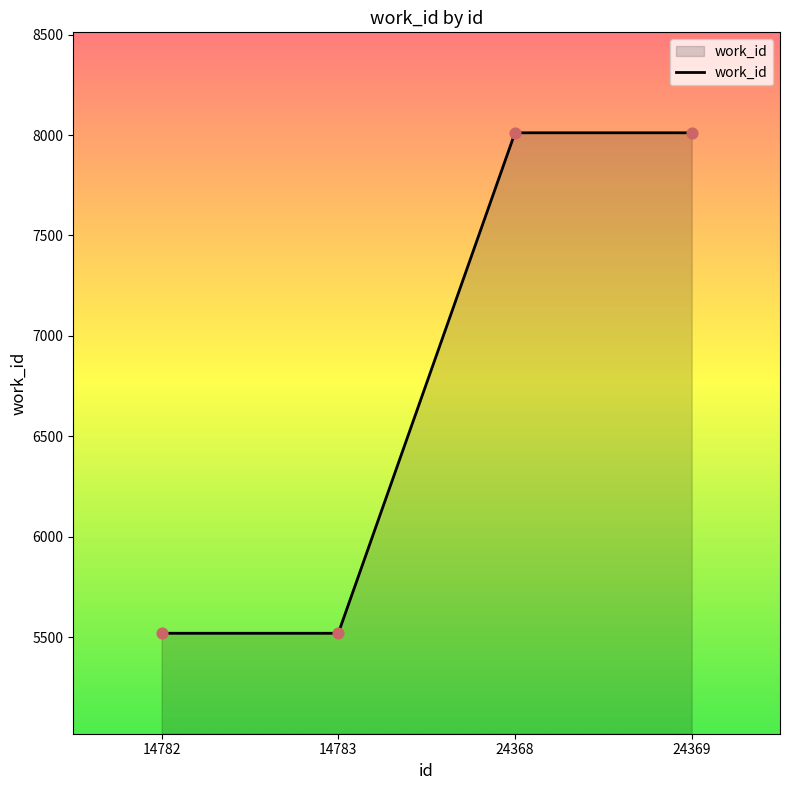

What is the ratio of the value at 24369 to the value at 14782?

1.5